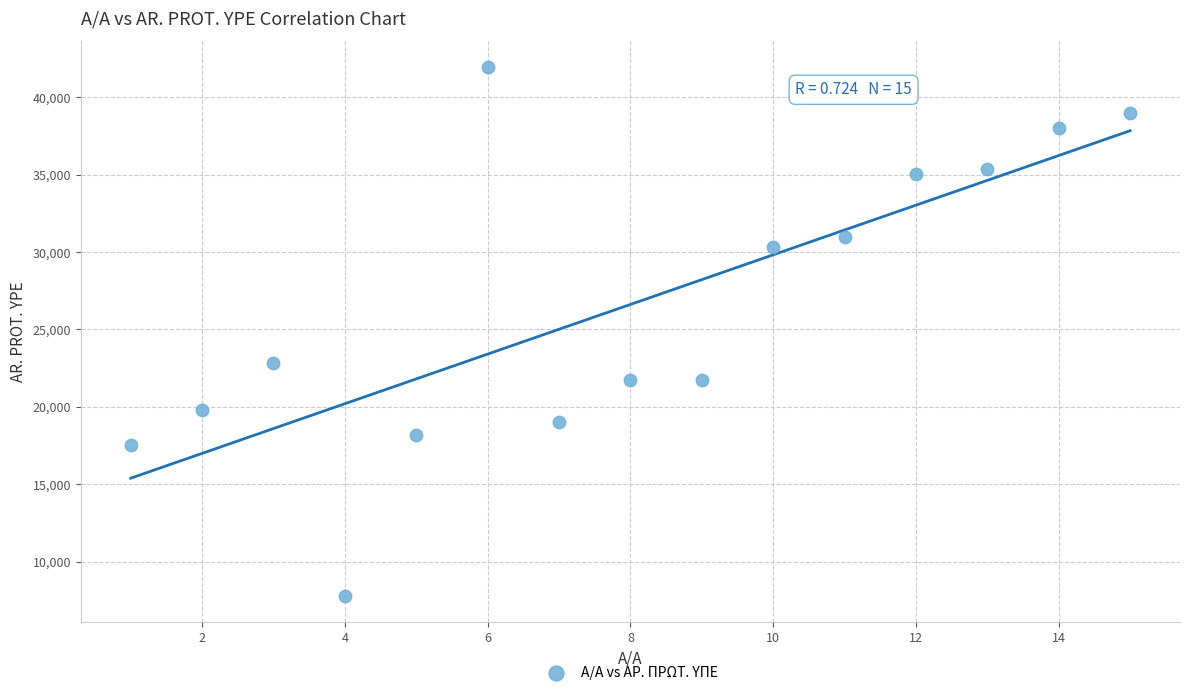

What Y value in the scatter plot is closest to 24879?

22827